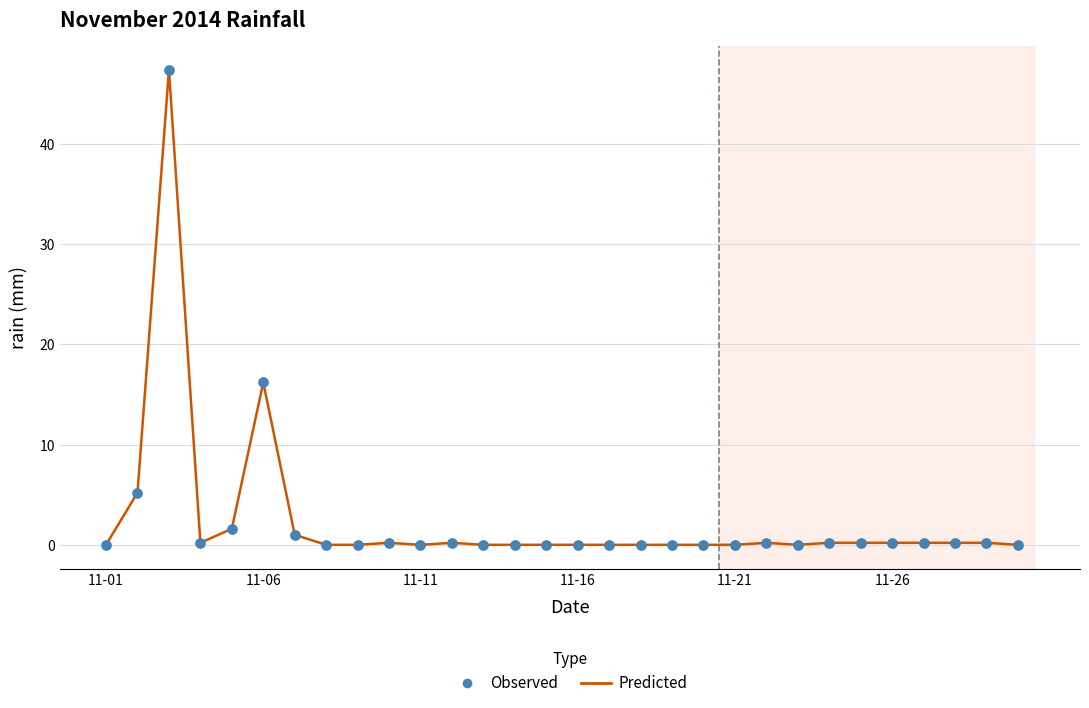

What is the greatest value displayed?

47.4